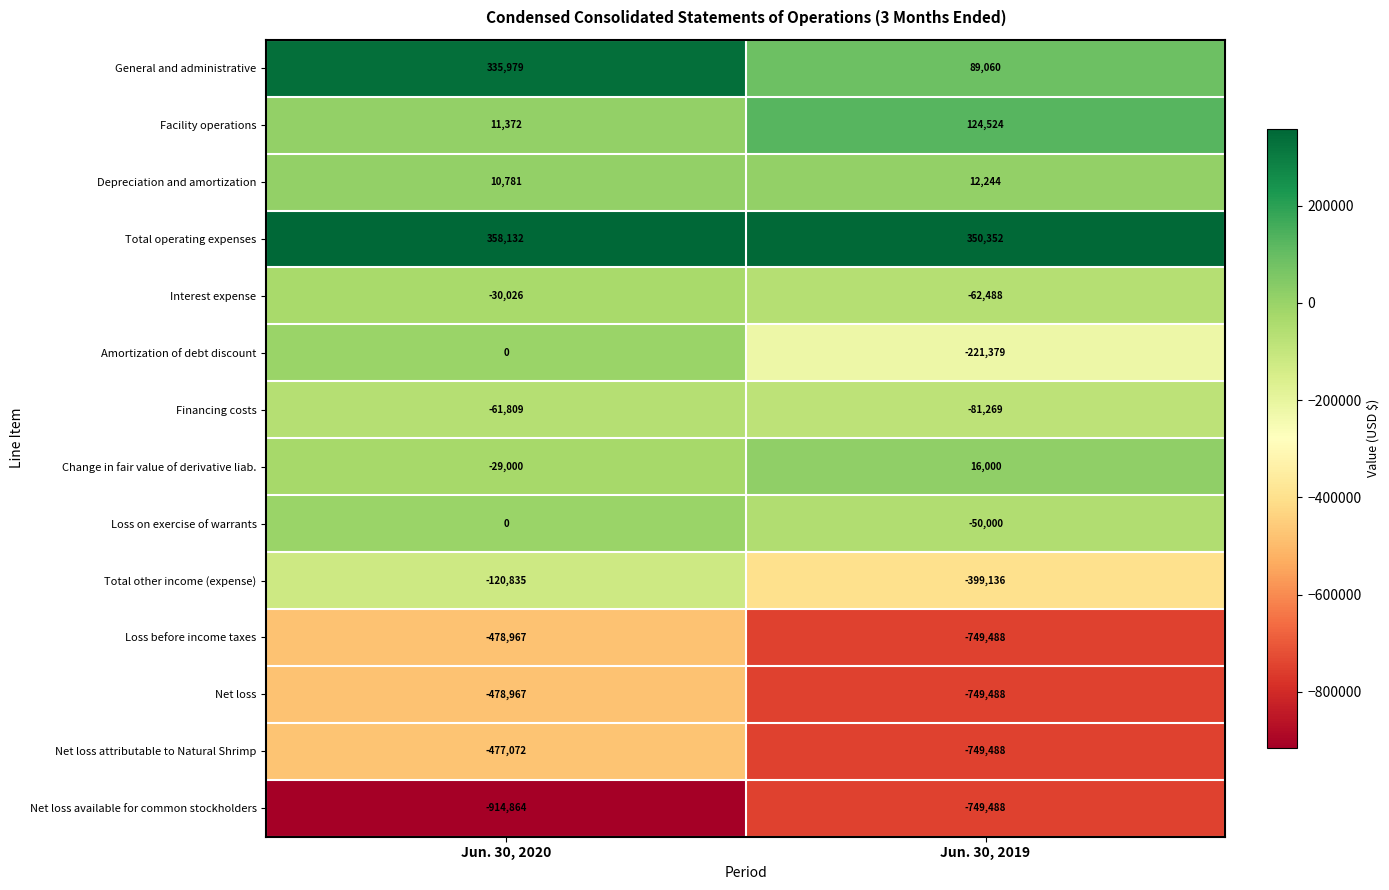

What is the total value across all series at Jun. 30, 2019?

-3220044